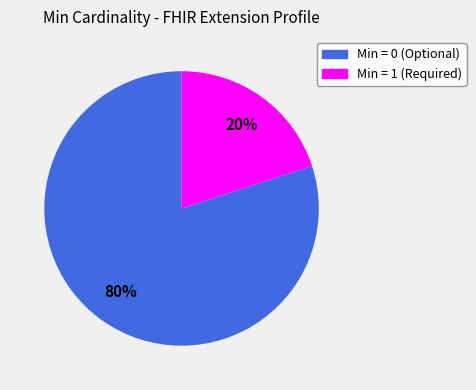

Is there a majority slice in this chart?

Yes